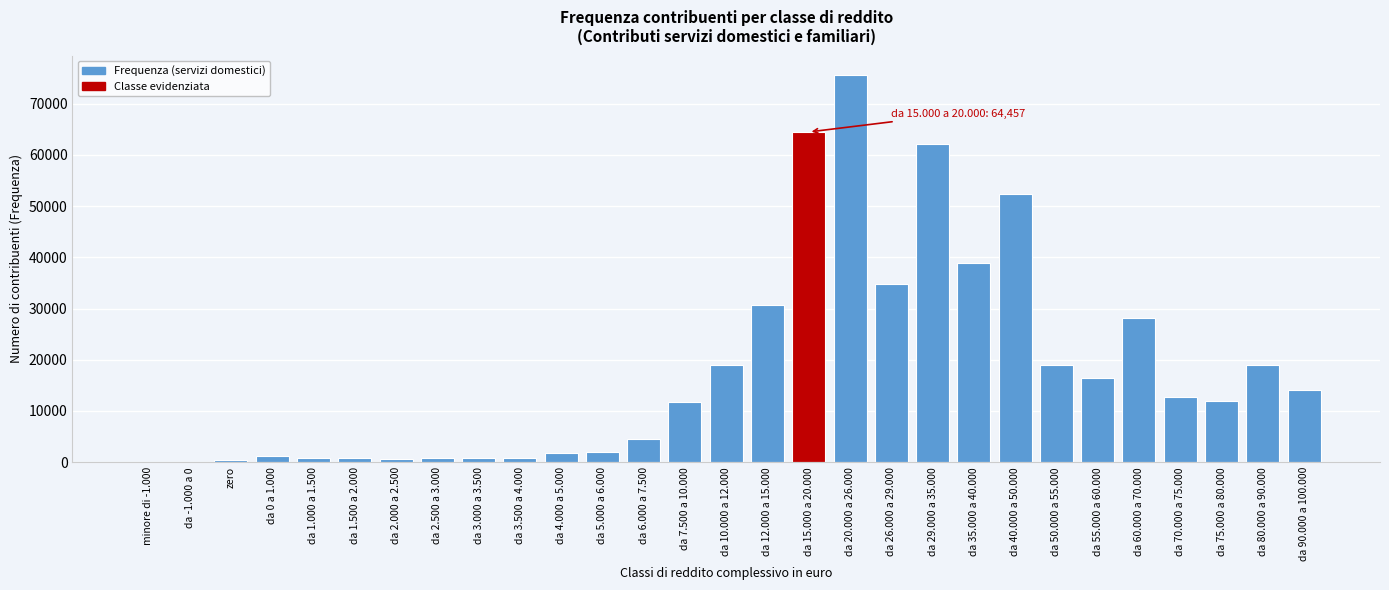

Where is the data nearest to the value 37799?

da 35.000 a 40.000